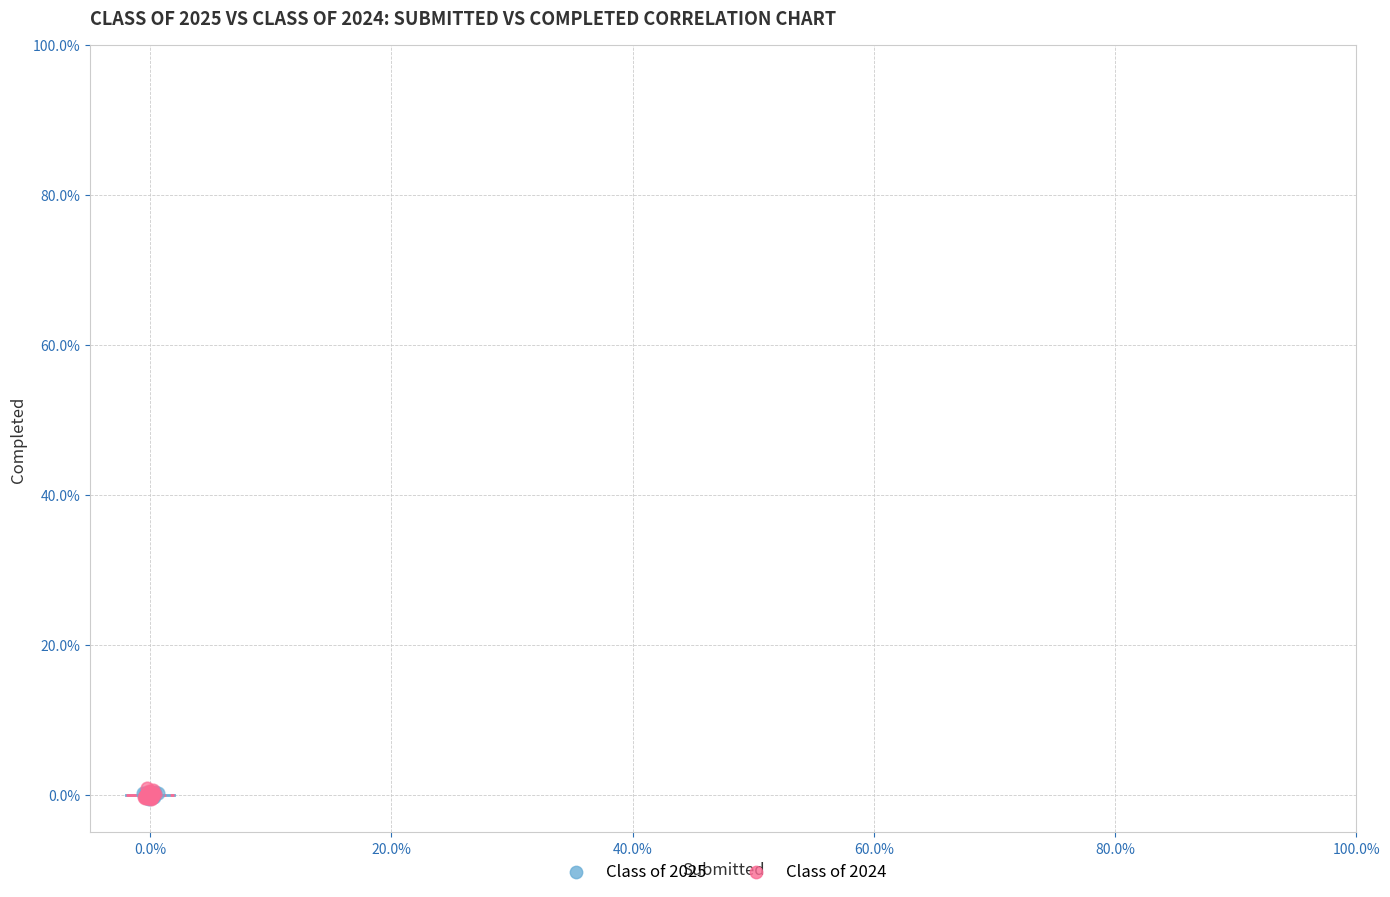

What are all the series names shown in the legend?

Class of 2025, Class of 2024